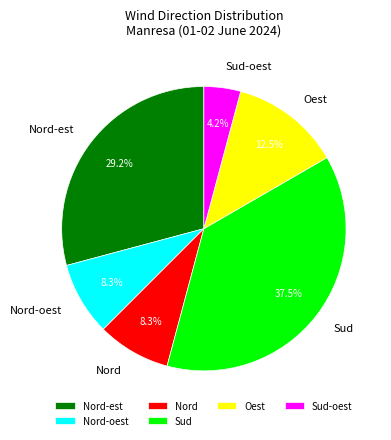

What is the smallest slice in the pie chart?

Sud-oest